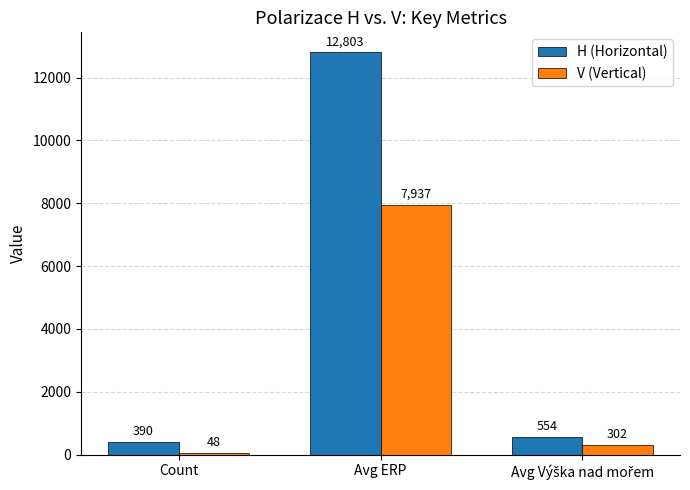

Reading right to left, list all the values displayed in this chart.

H (Horizontal): 554	12803	390
V (Vertical): 302	7937	48